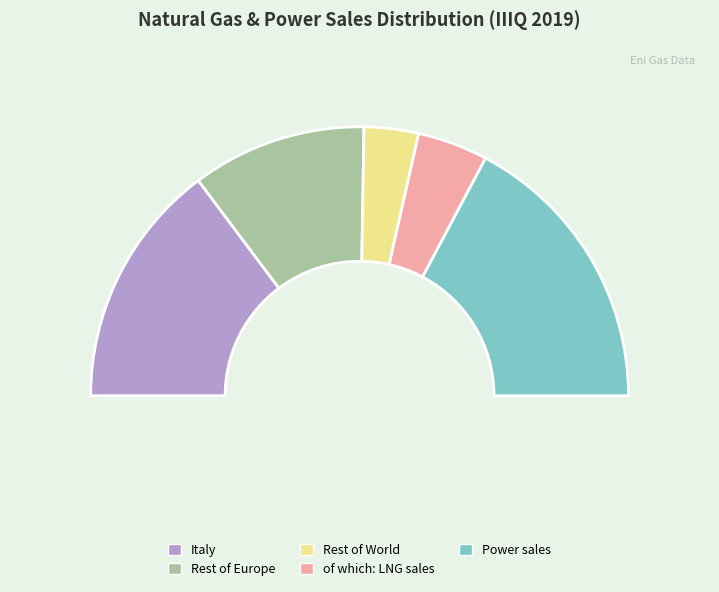

The Power sales slice represents 34% of the pie. True or false?

True